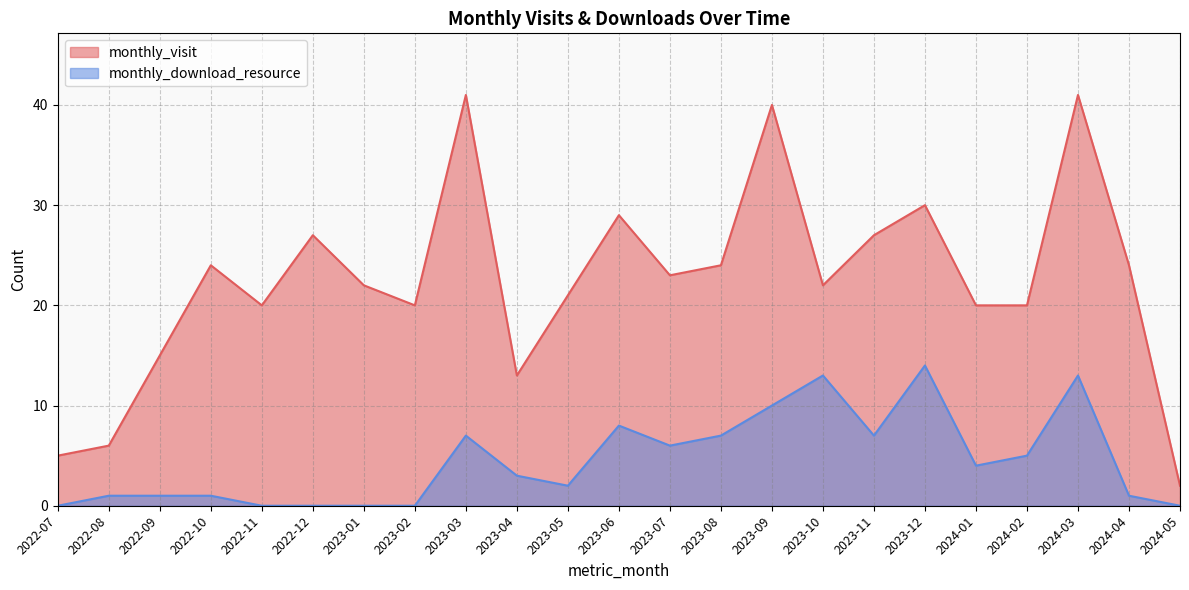

At 2023-11, list the series in order from smallest to largest.

monthly_download_resource, monthly_visit